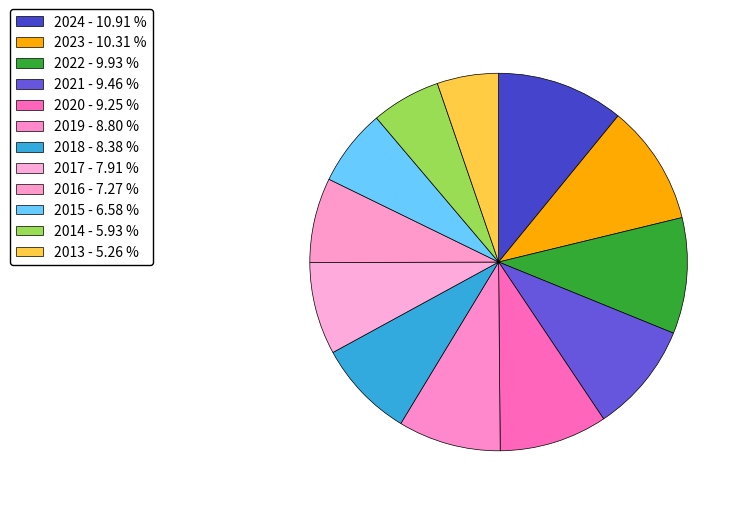

To the nearest percent, what percentage of the pie is 2022?

10%